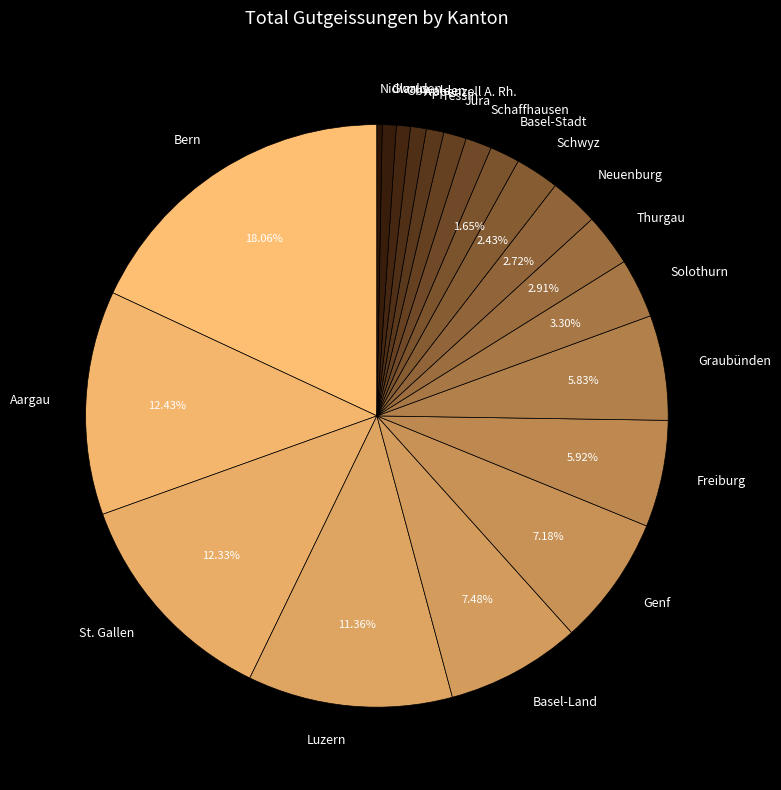

What is the smallest slice in the pie chart?

Nidwalden